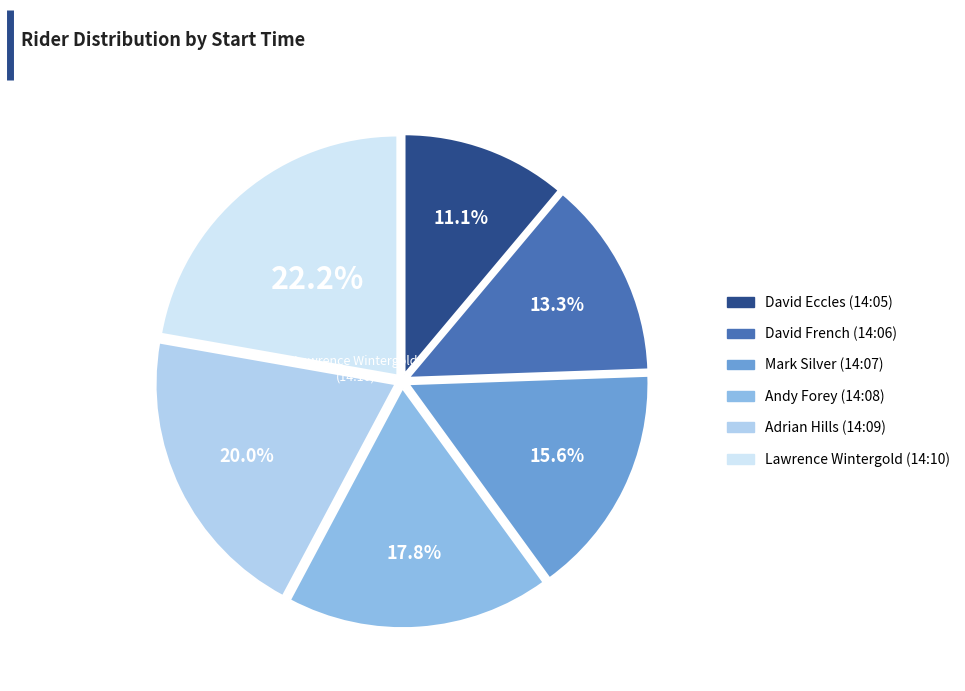

Is there a majority slice in this chart?

No